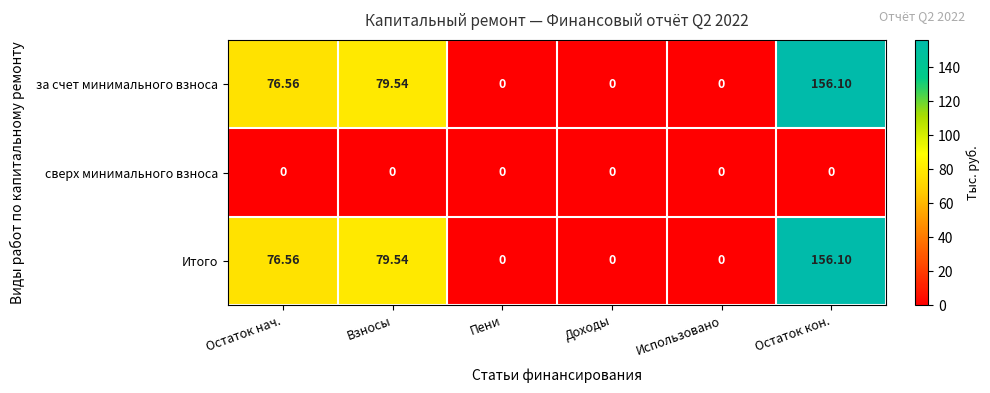

At which category is the sum across all series the highest?

Остаток кон.